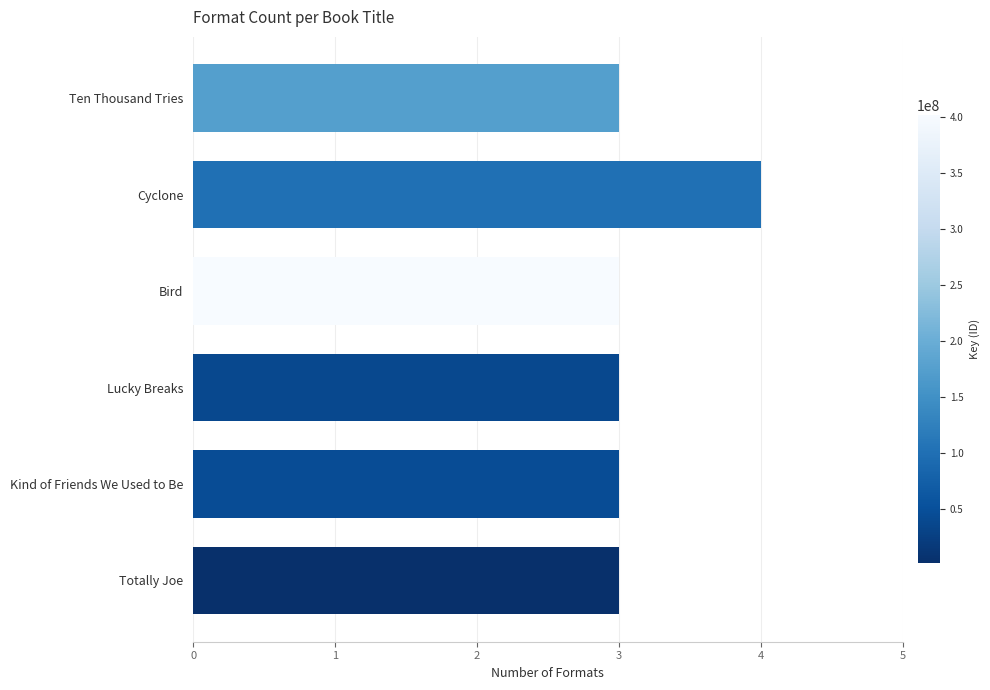

What position from the top is Cyclone?

2